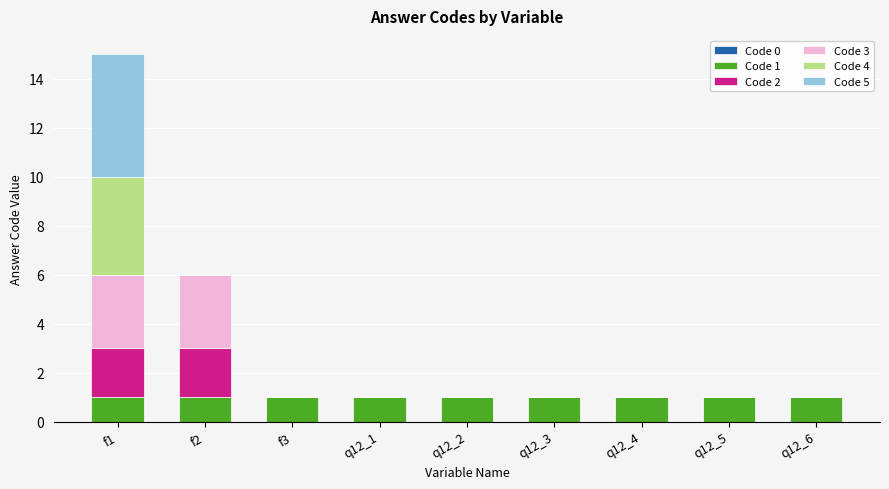

How many categories are shown in the chart?

9